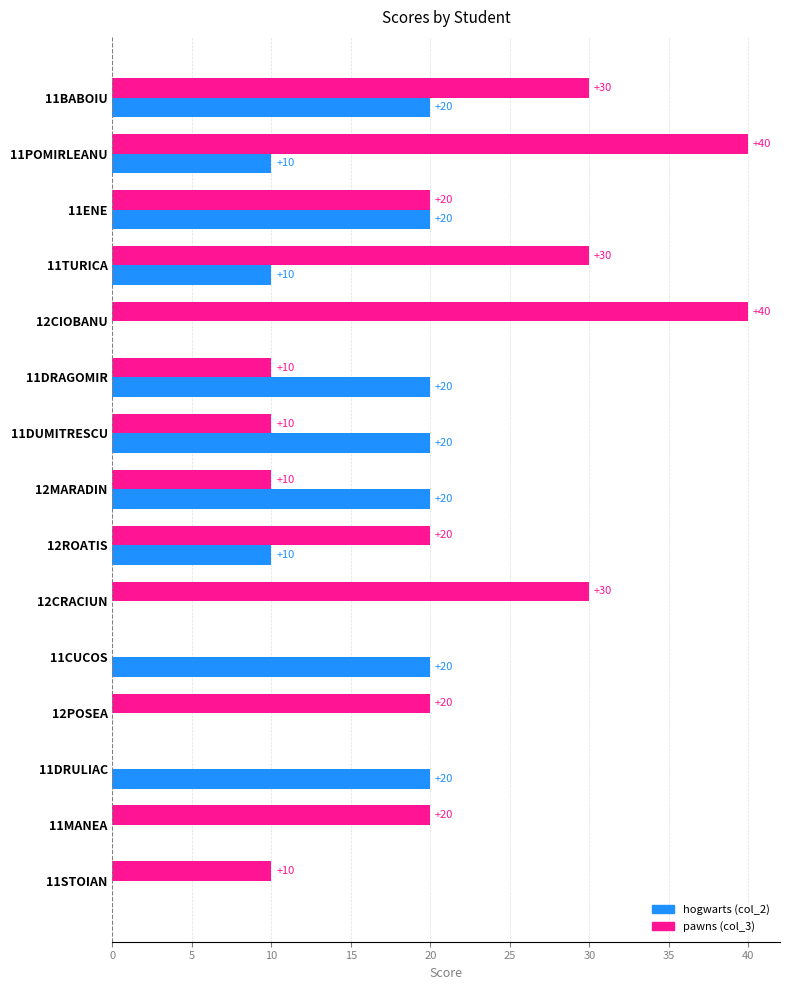

The value of hogwarts (col_2) at 12ROATIS is 10. True or false?

True